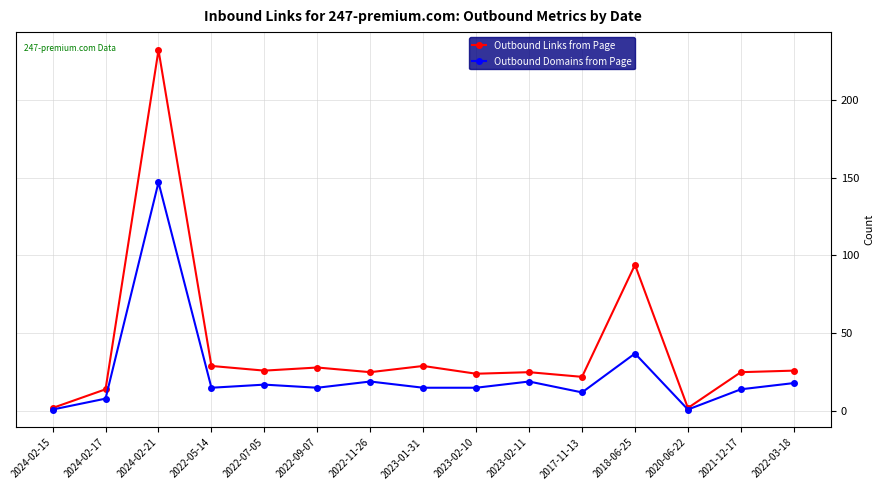

What is the sum of all Outbound Domains from Page values?

353